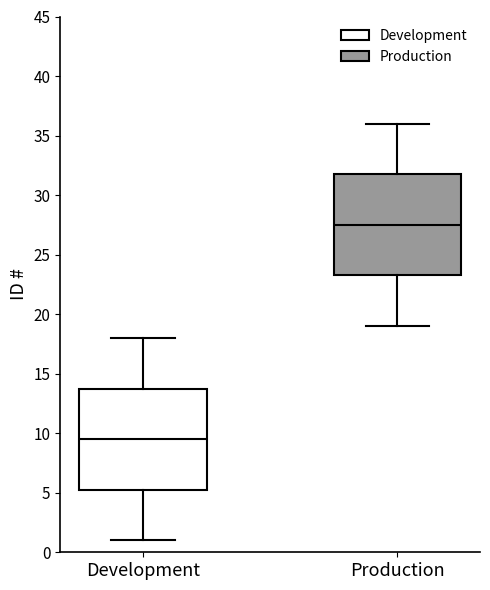

Reading left to right, transcribe this box plot: for each box, give where its median line is, the range the box spans, and where its two whiskers end, as read against the y-axis. The values are not printed on the chart, so give them approximately, as read against the axis.

Development: median 9.5, box 5.5 to 14.0, whiskers 1.0 to 18.0
Production: median 27.5, box 23.5 to 32.0, whiskers 19.0 to 36.0